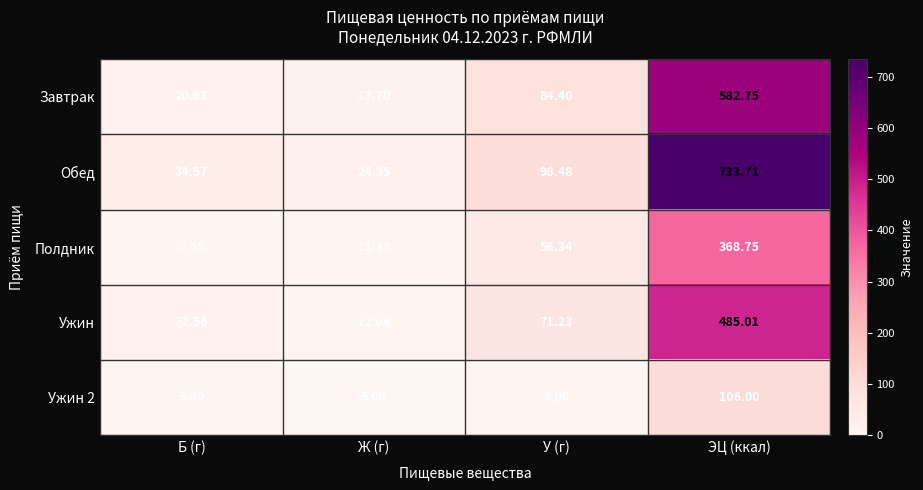

What is the minimum value shown in the chart?

5.0